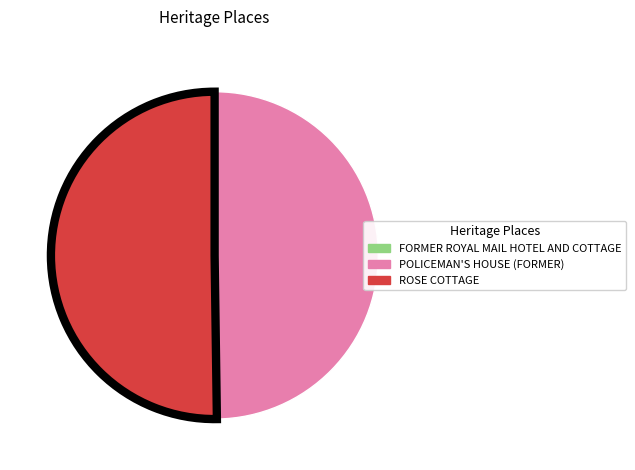

Which category has the biggest portion of the pie?

ROSE COTTAGE